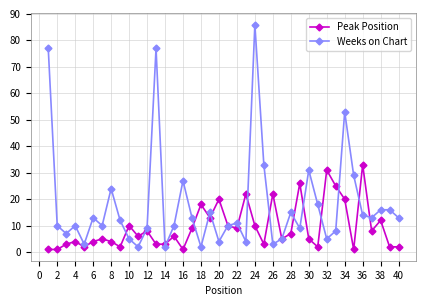

True or false: Peak Position and Weeks on Chart cross at least once.

True